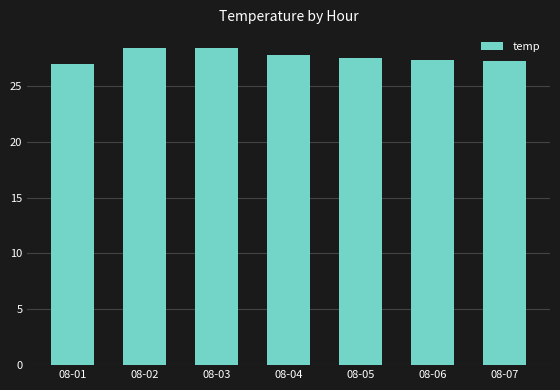

True or false: the data shows 27.3 at 08-06.

True